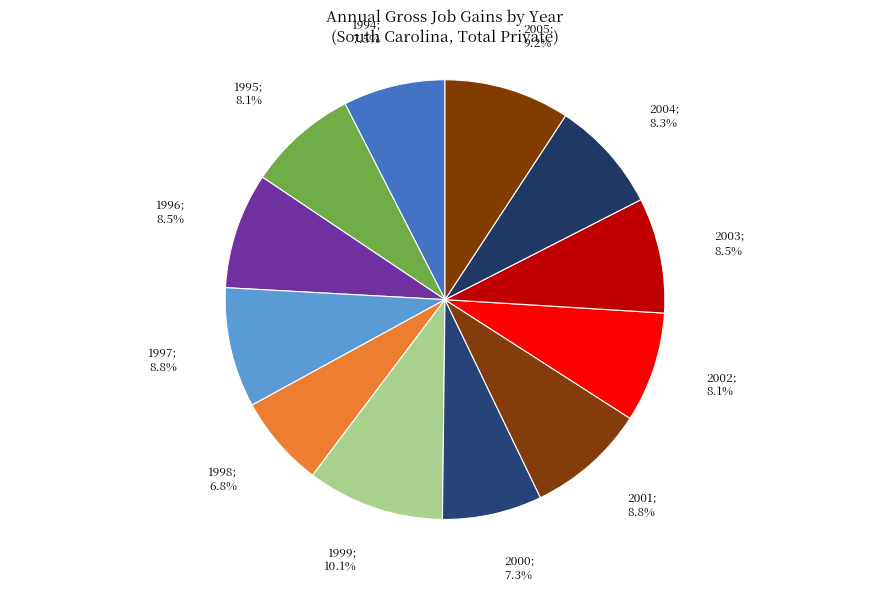

How many segments does this pie chart have?

12